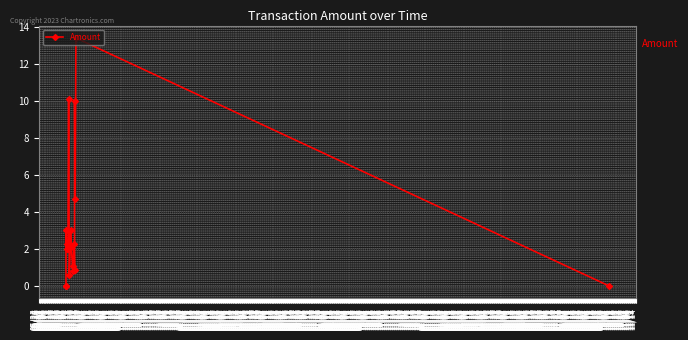

True or false: the data shows 0.2 at 07/17.

False